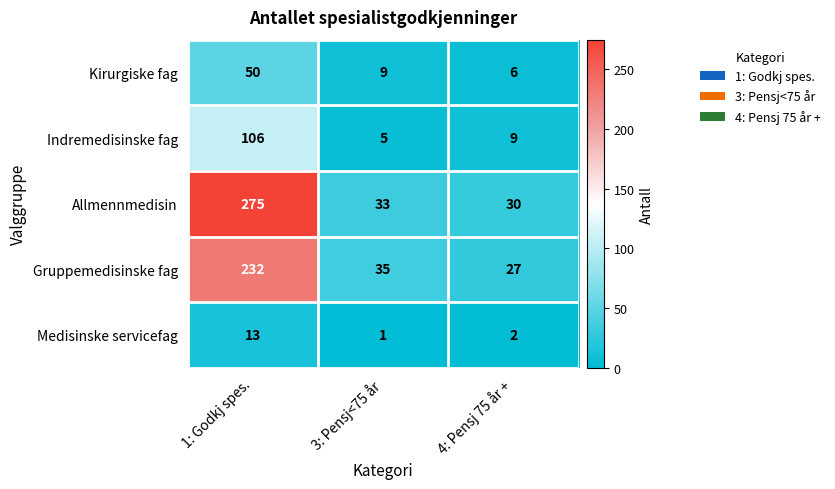

At which category does the chart reach its peak across all series?

1: Godkj spes.